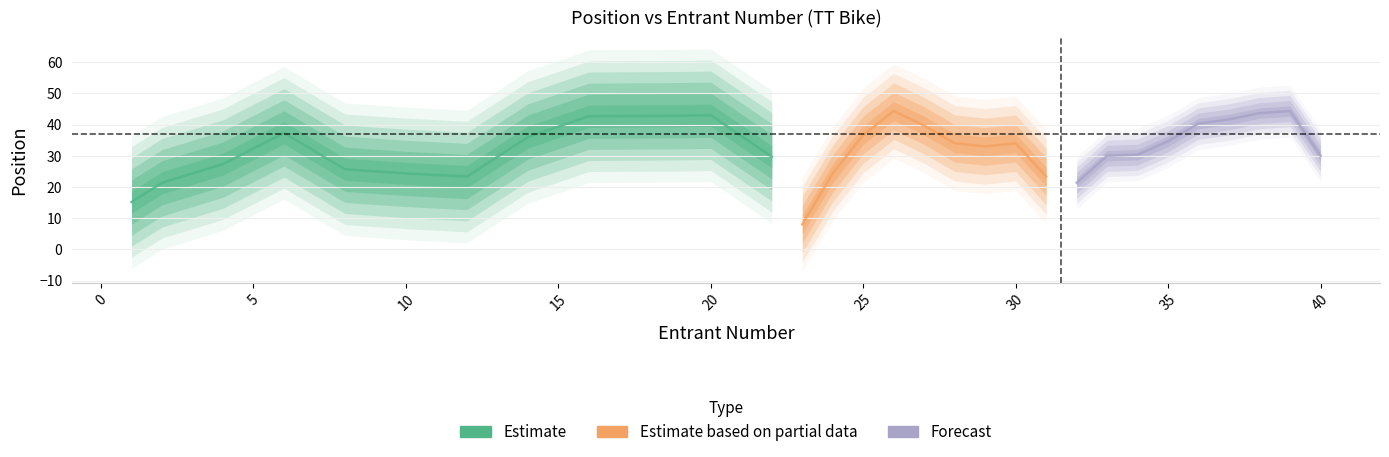

What is the value of the number point at the 2nd from the left?

2